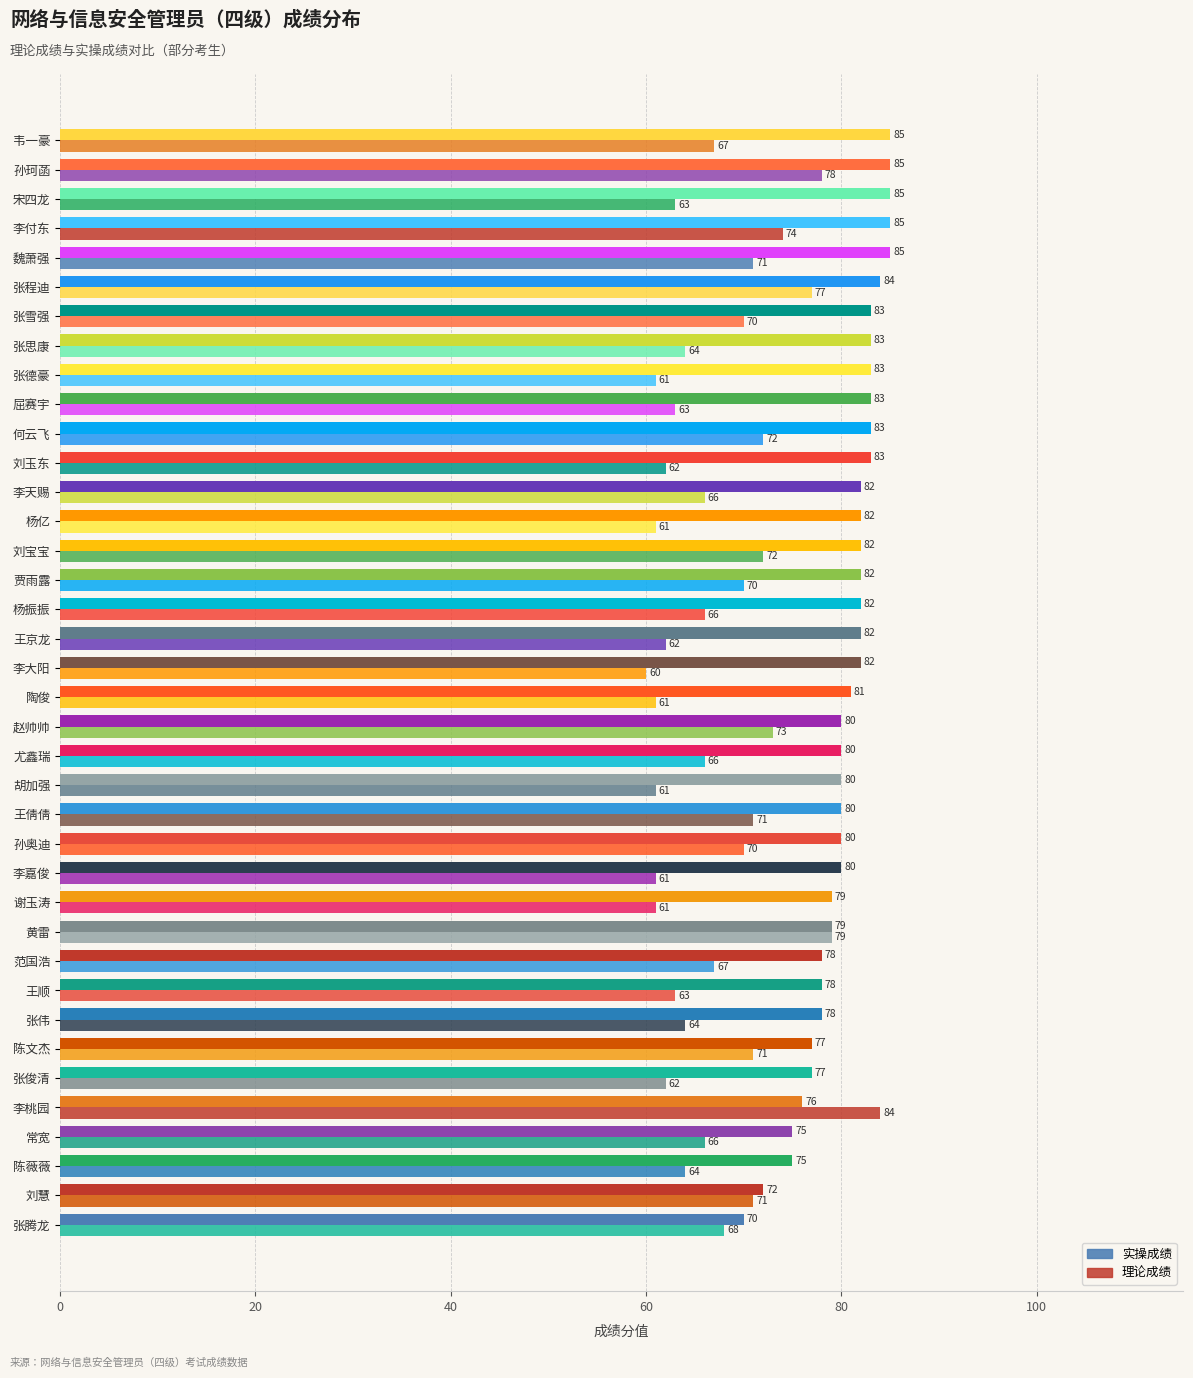

How many data points in 理论成绩 are less than 66?

16